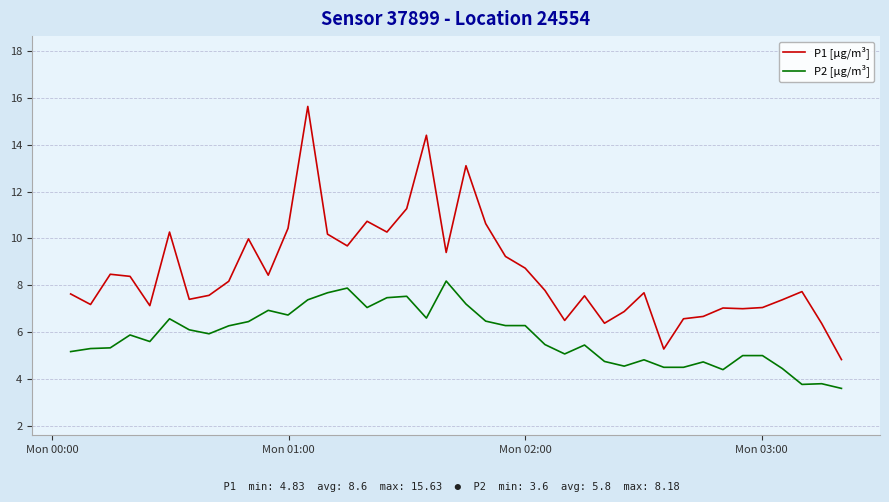

What are all the series names shown in the legend?

P1 [µg/m³], P2 [µg/m³]